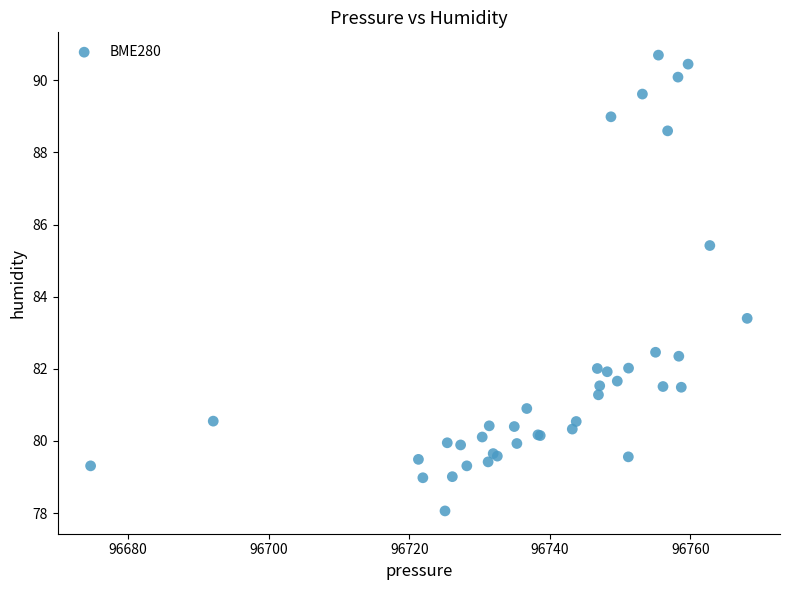

What Y value in the scatter plot is closest to 84?

83.4